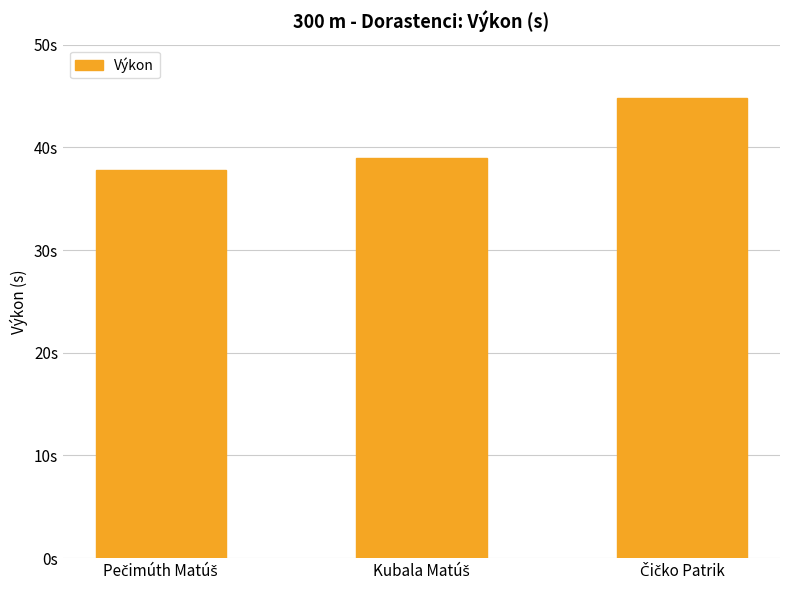

Are the bars horizontal?

No